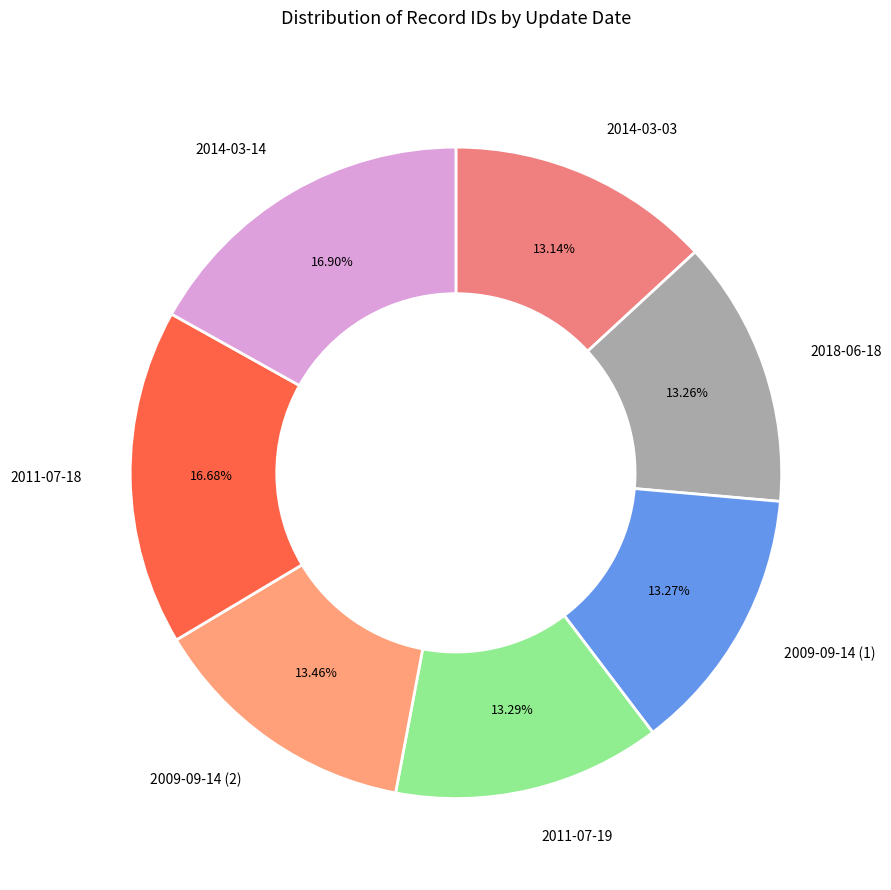

Between 2011-07-18 and 2018-06-18, which is larger?

2011-07-18